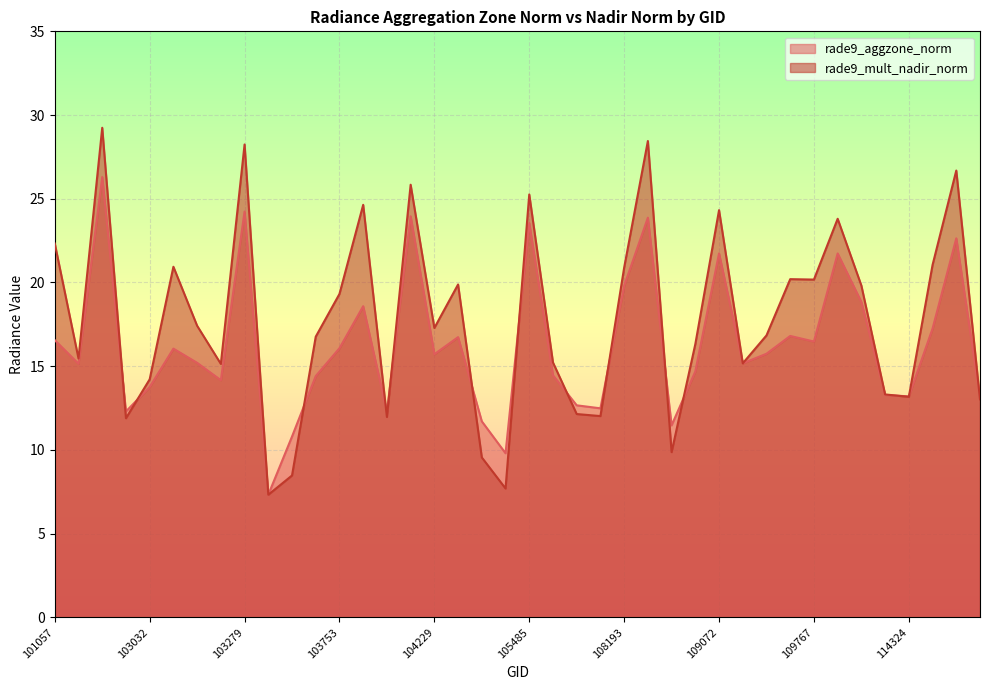

How many intersections are there between rade9_aggzone_norm and rade9_mult_nadir_norm?

14